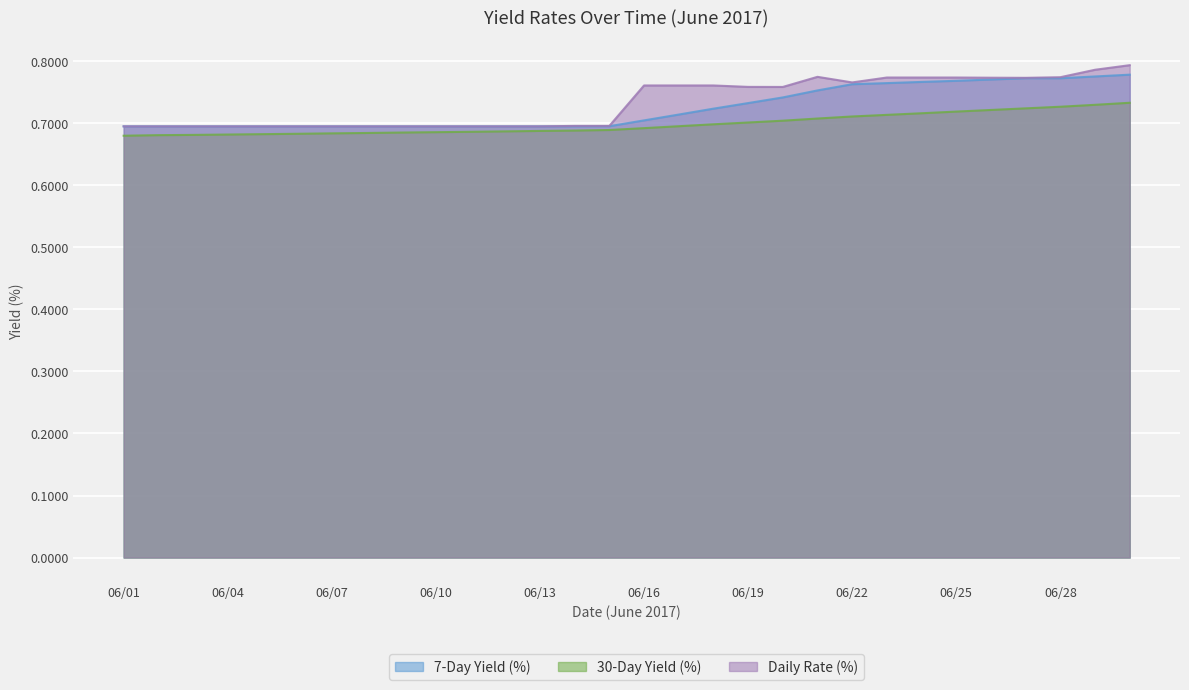

True or false: Daily Rate (%) and 30-Day Yield (%) intersect in this chart.

False